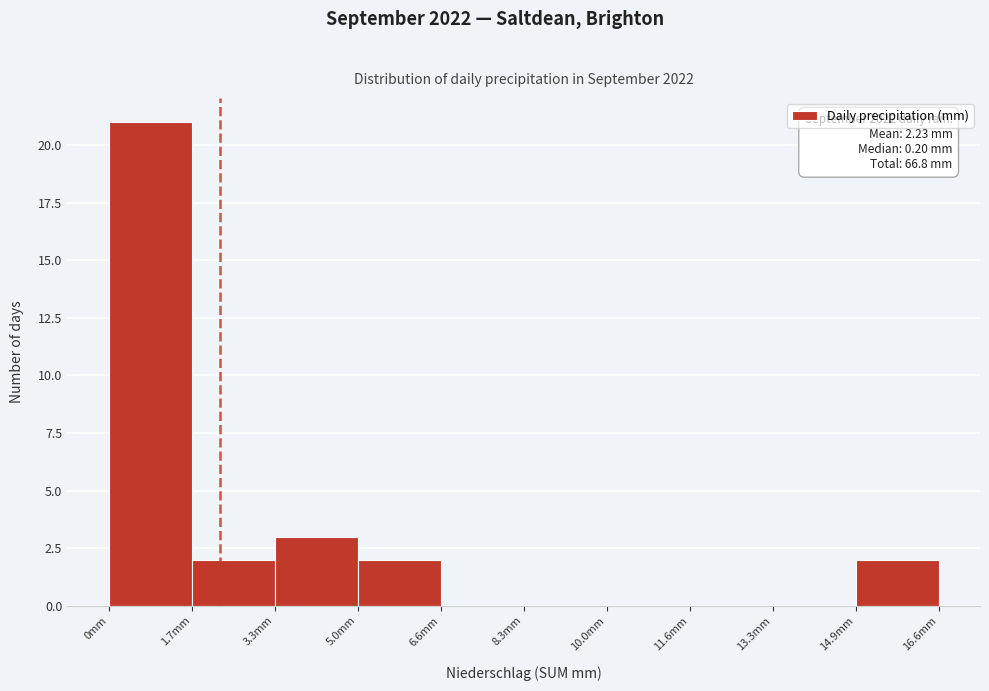

Which range on the x-axis has the tallest bar?

0.00 to 1.66